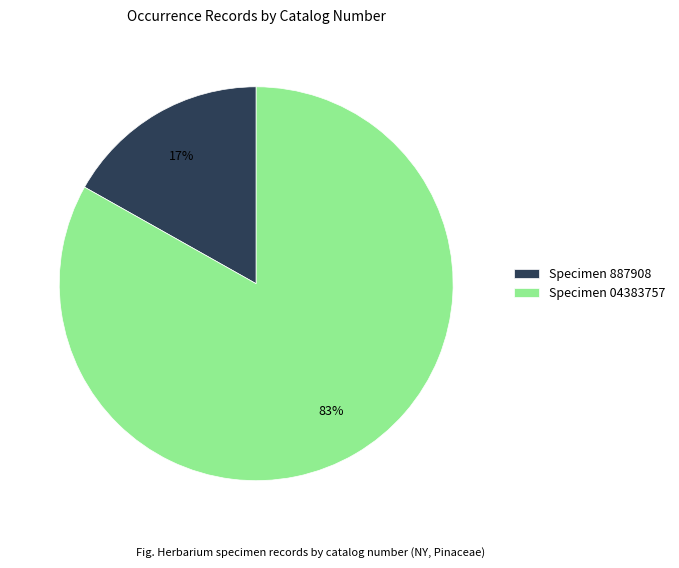

What is the ratio of the value at Specimen 04383757 to the value at Specimen 887908?

4.9